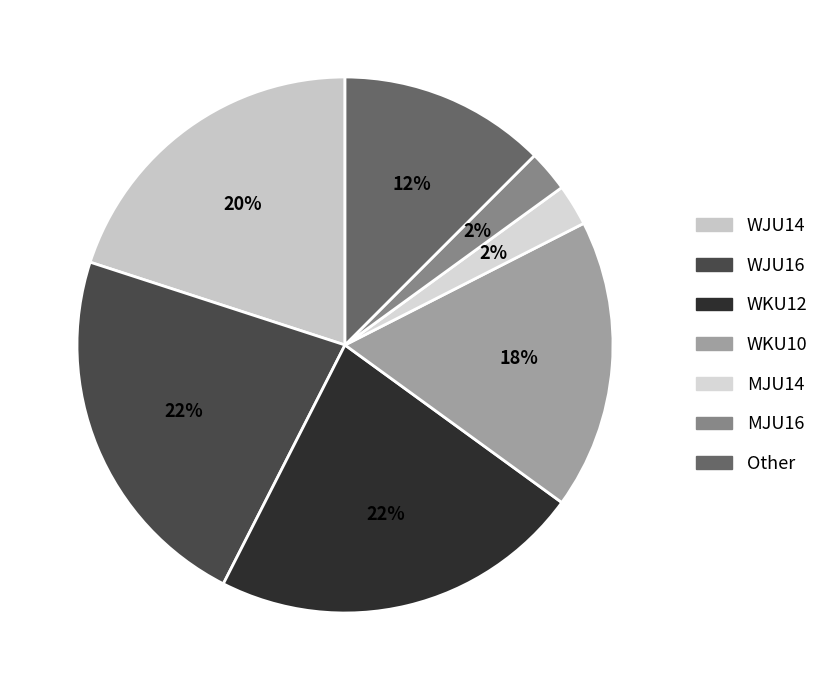

Rank the categories by value from lowest to highest.

MJU14, MJU16, Other, WKU10, WJU14, WJU16, WKU12